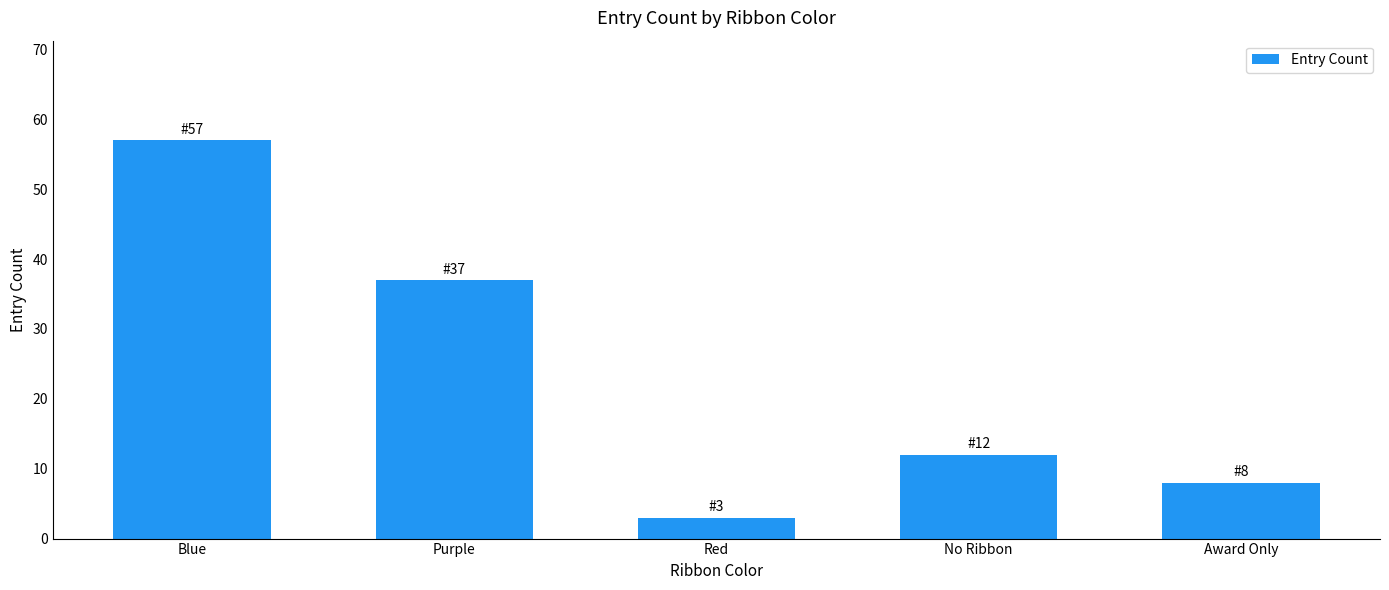

What is the difference between the values at Red and Purple?

34